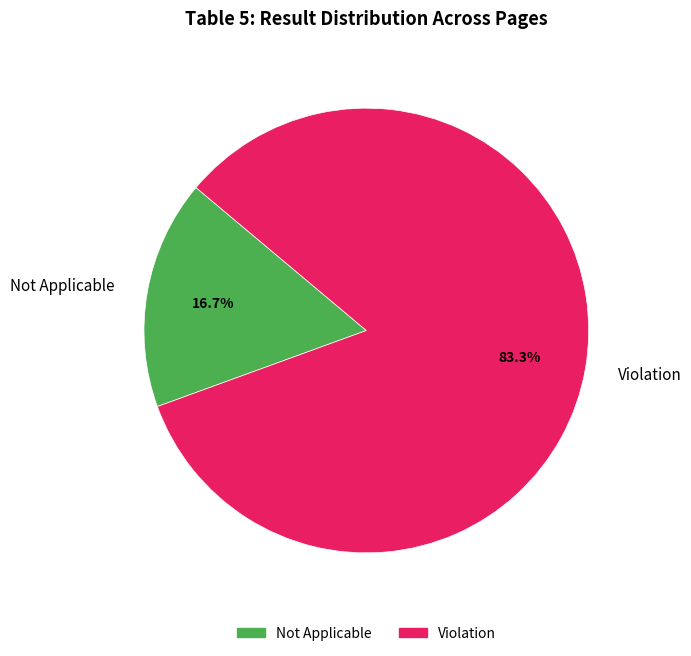

Combined, what portion of the pie is Violation and Not Applicable?

100.0%